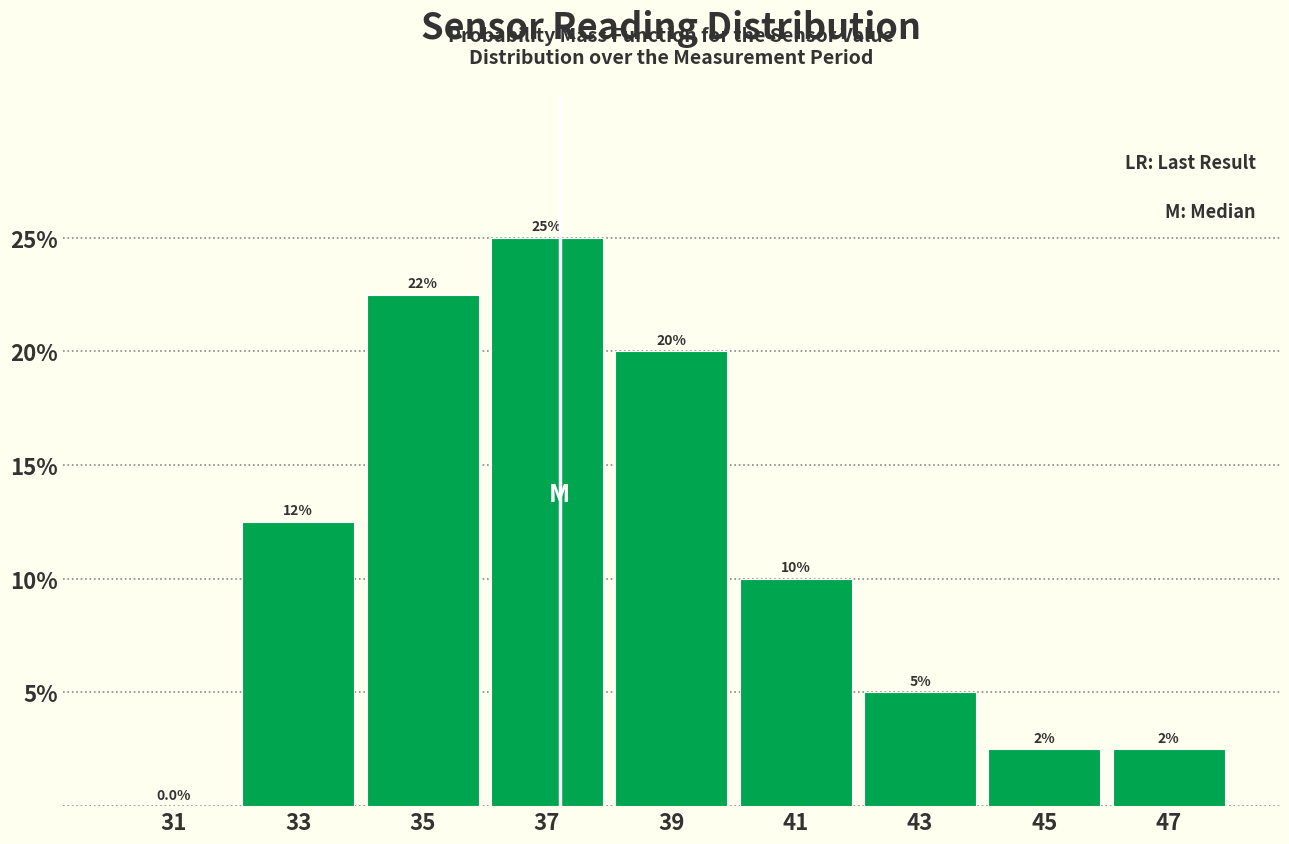

Over which range of the x-axis is the bar tallest?

36 to 38